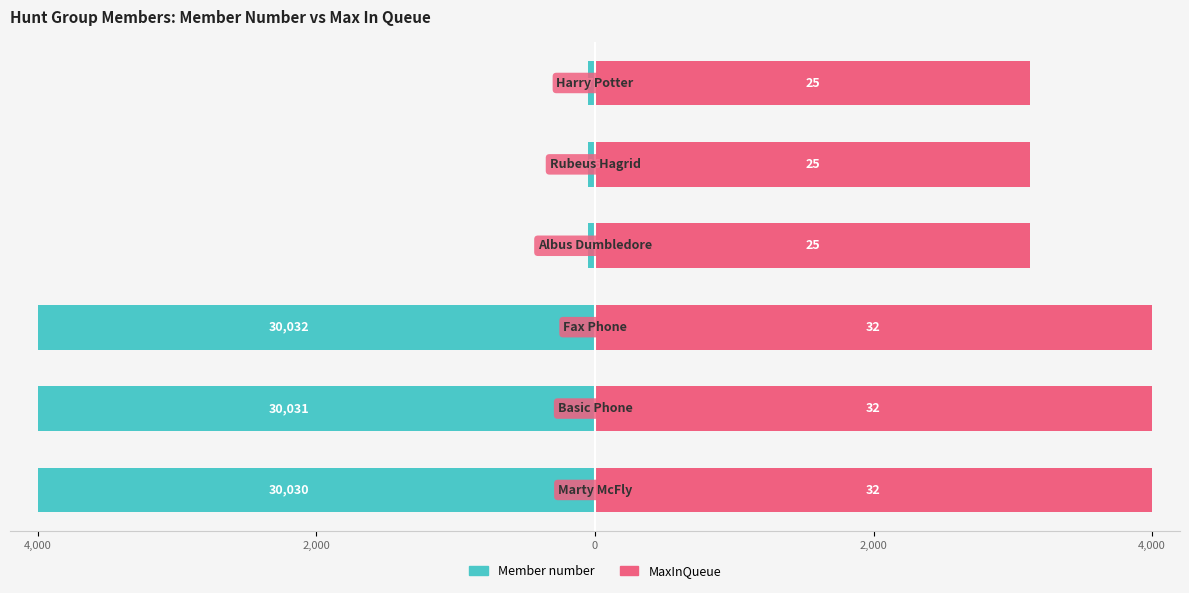

What are all the series names shown in the legend?

Member number, MaxInQueue